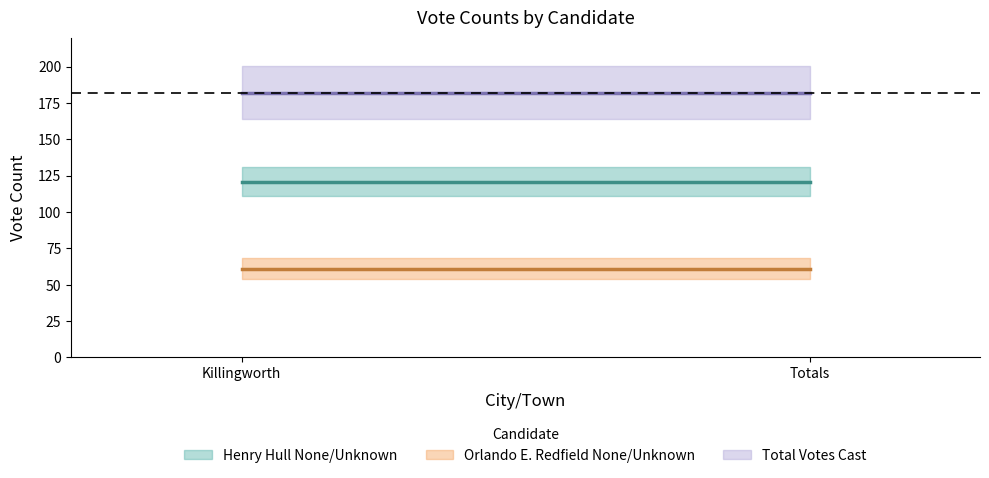

What position from the left is Totals?

2